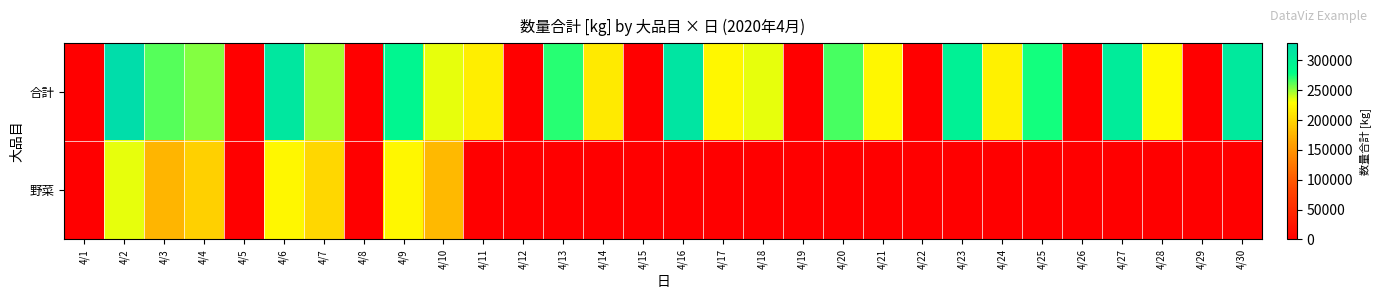

How many distinct data groups are displayed?

2